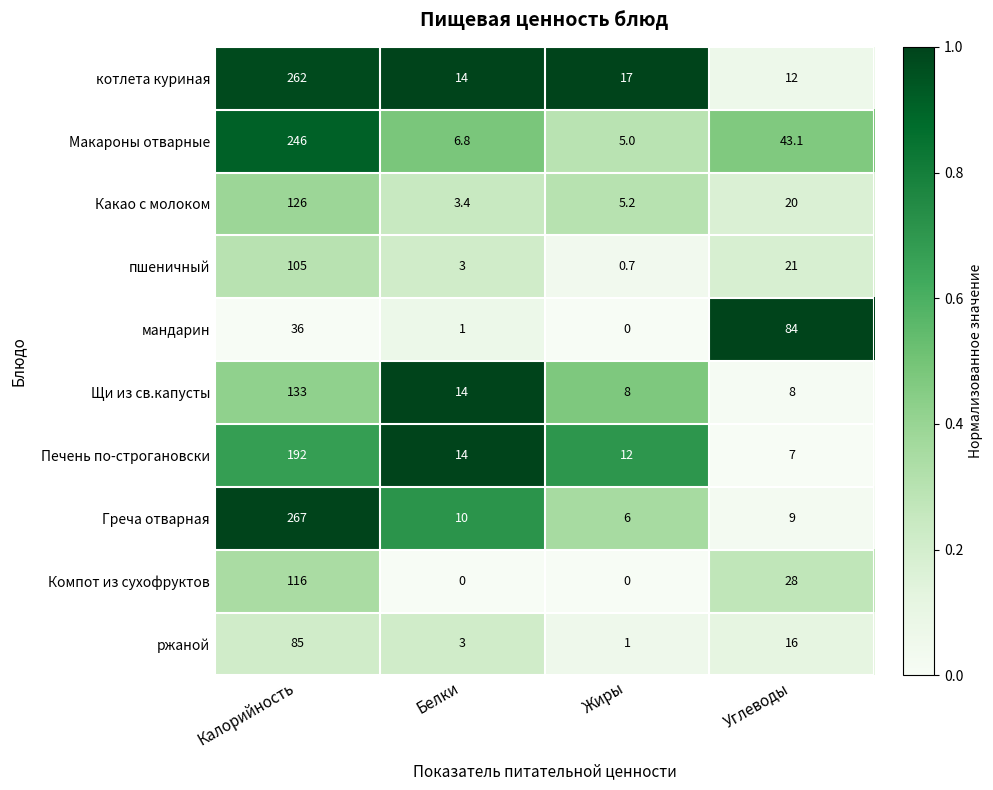

What is the sum of all Щи из св.капусты values?

163.0